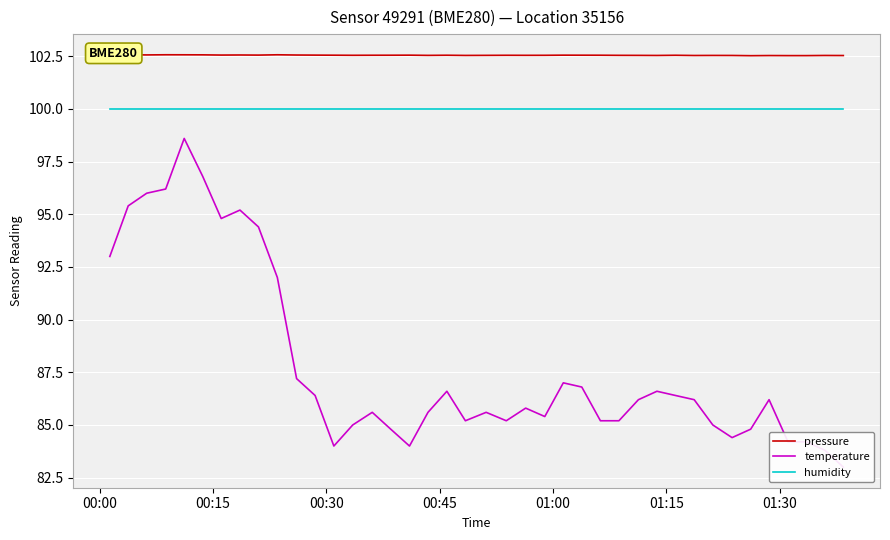

How many interior local valleys does the pressure series have?

10